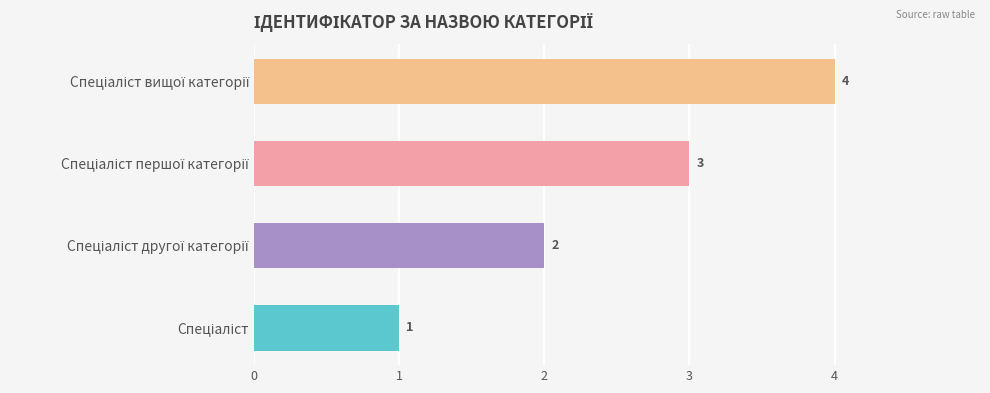

What is the maximum value shown in the chart?

4